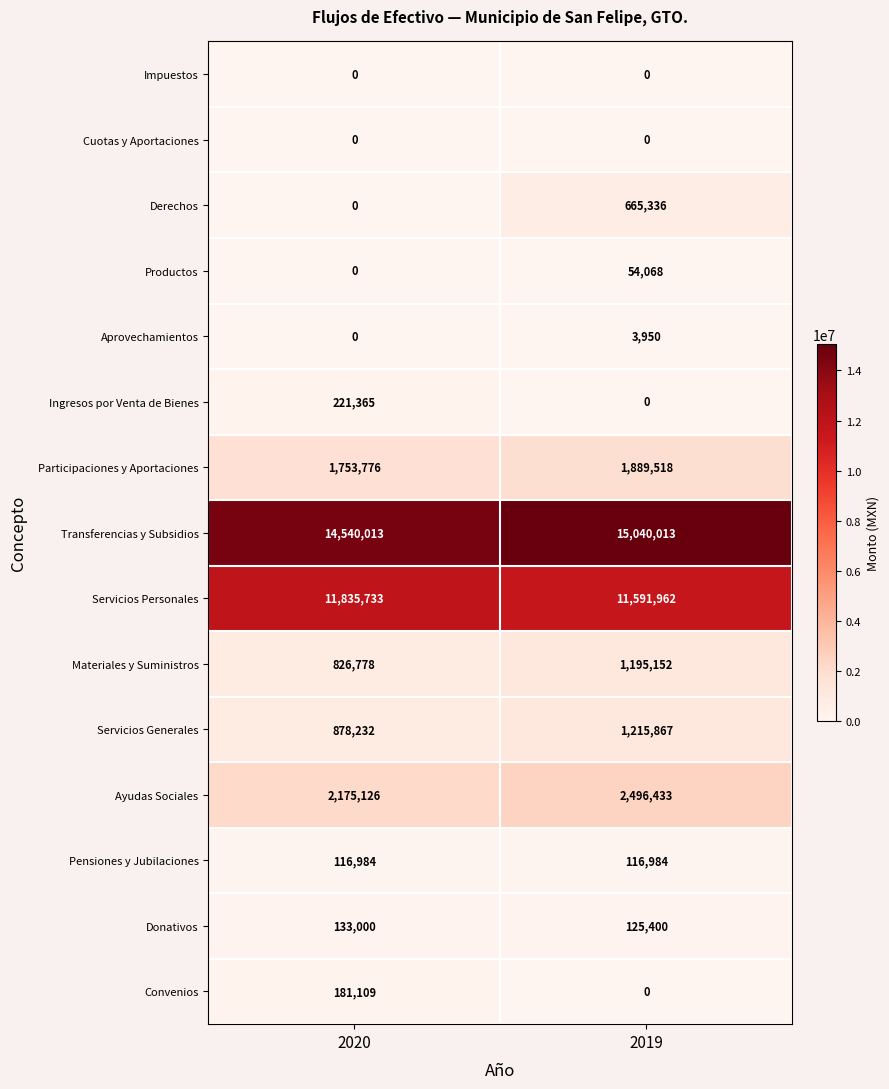

Which series has the widest spread of values?

Derechos